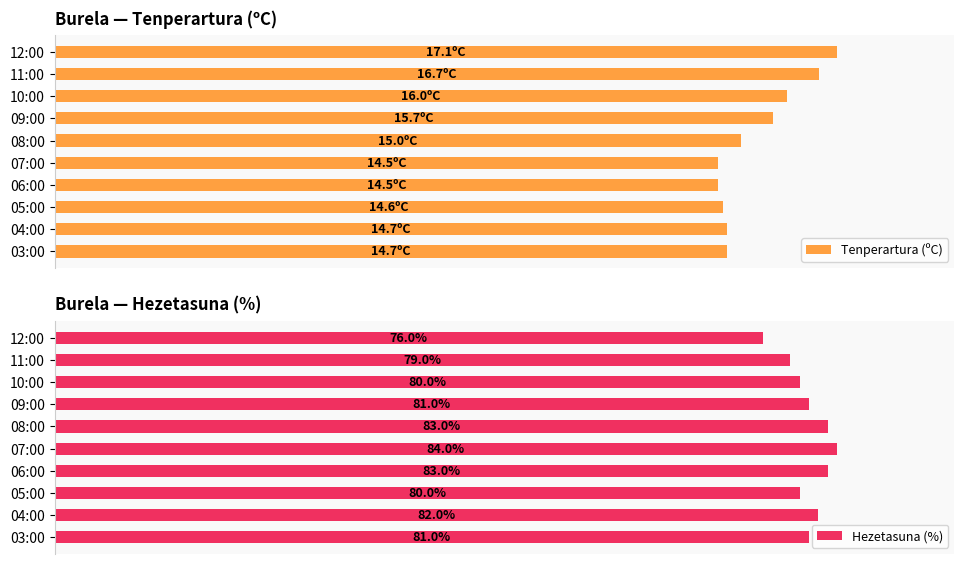

Rank the series by their average value, from lowest to highest.

Tenperartura (ºC), Hezetasuna (%)